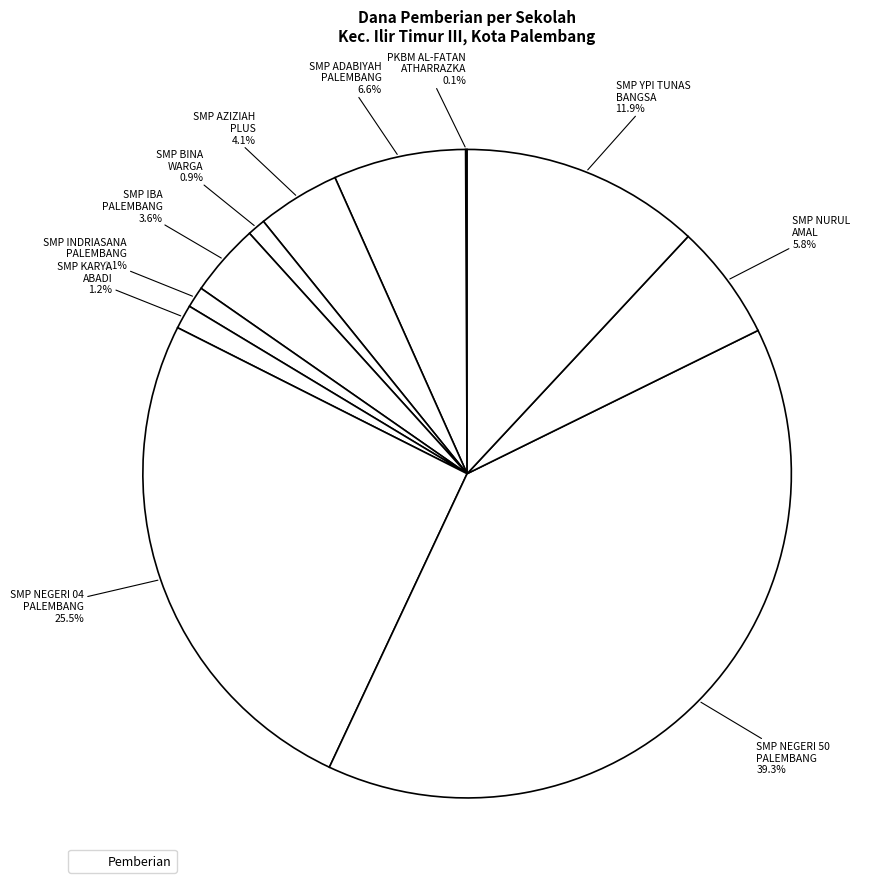

How many segments does this pie chart have?

11